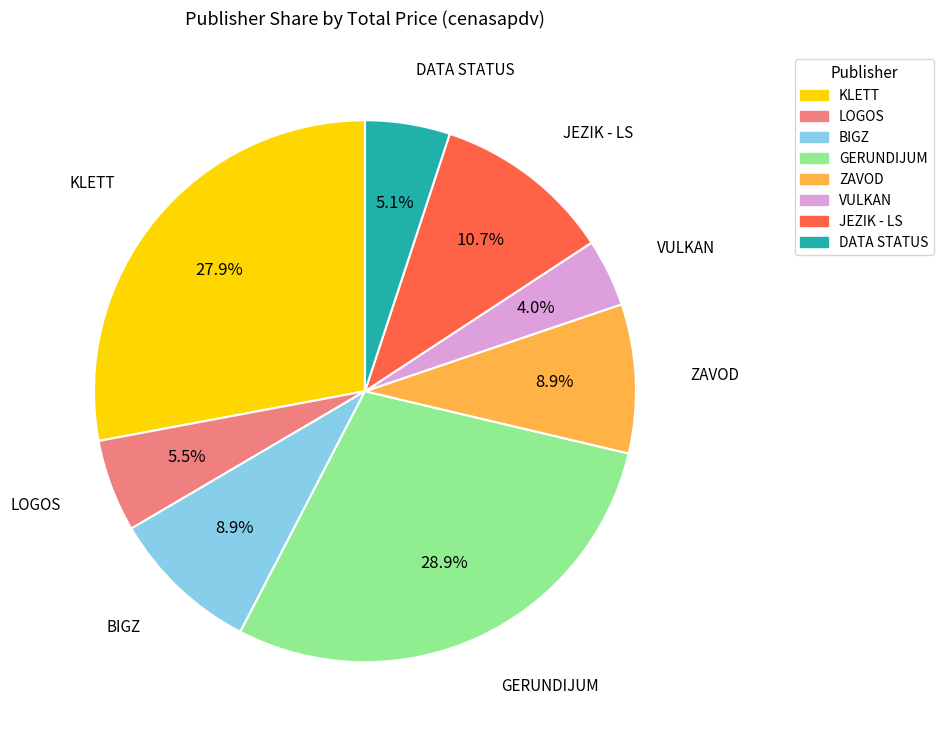

Does GERUNDIJUM account for over 50% of the chart?

No